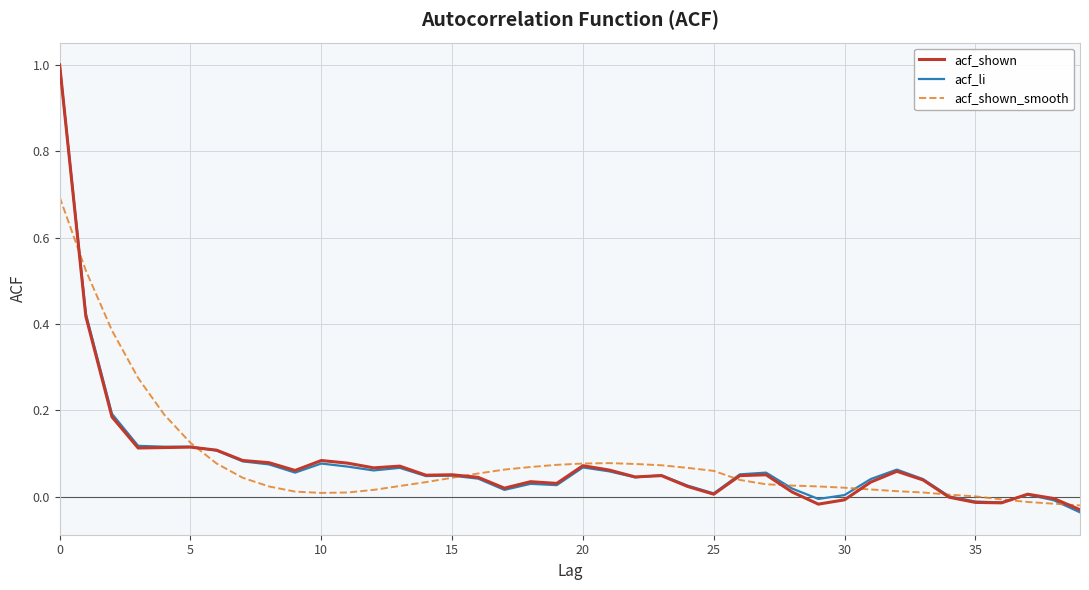

True or false: acf_li has a value of 0.0 at 25.

True